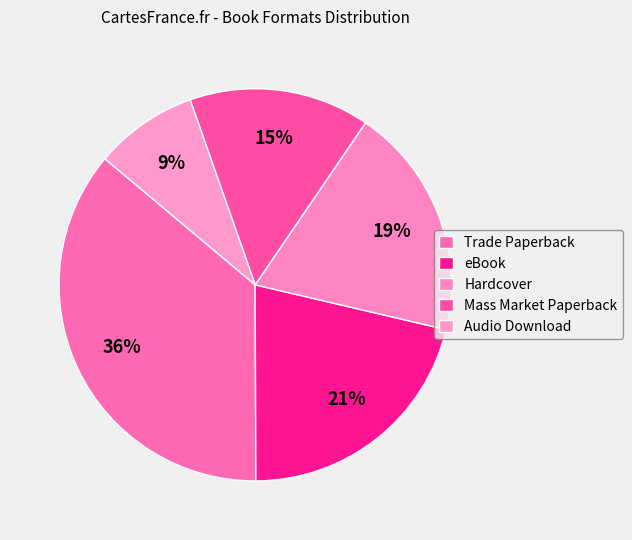

To the nearest percent, what is the average slice percentage?

20%